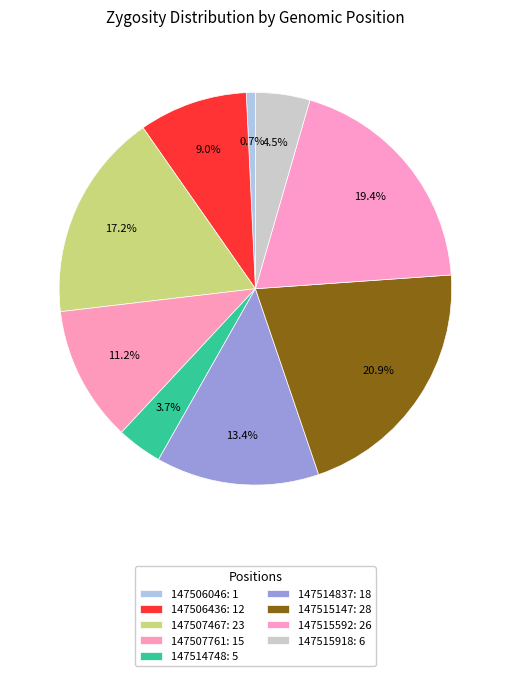

Count the number of slices in the pie.

9